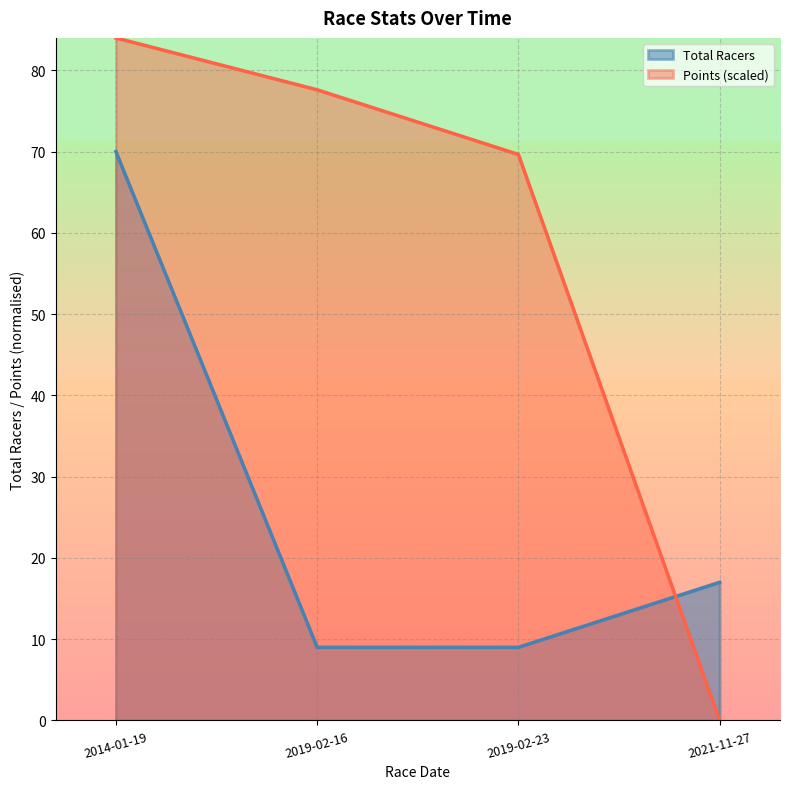

Count the Total Racers values in the range 9 to 70.

4